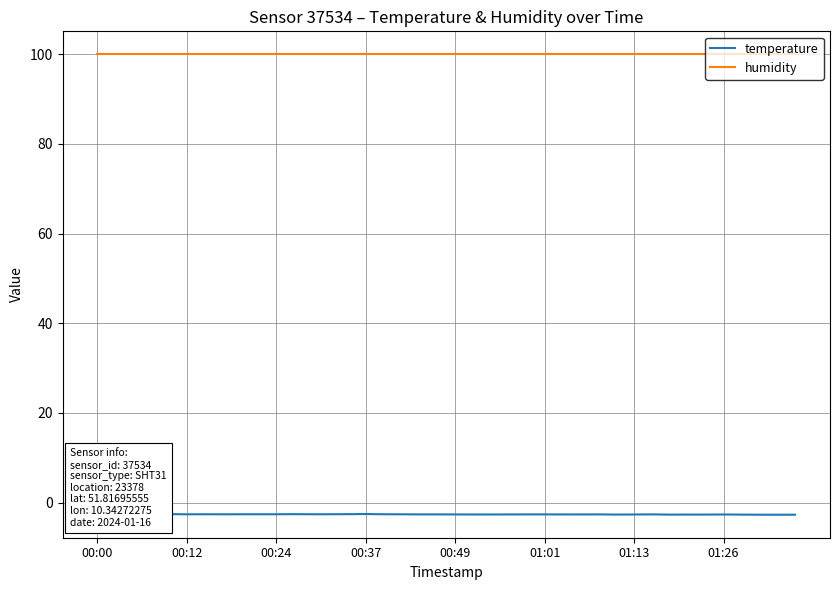

What is the maximum value for temperature?

-2.6